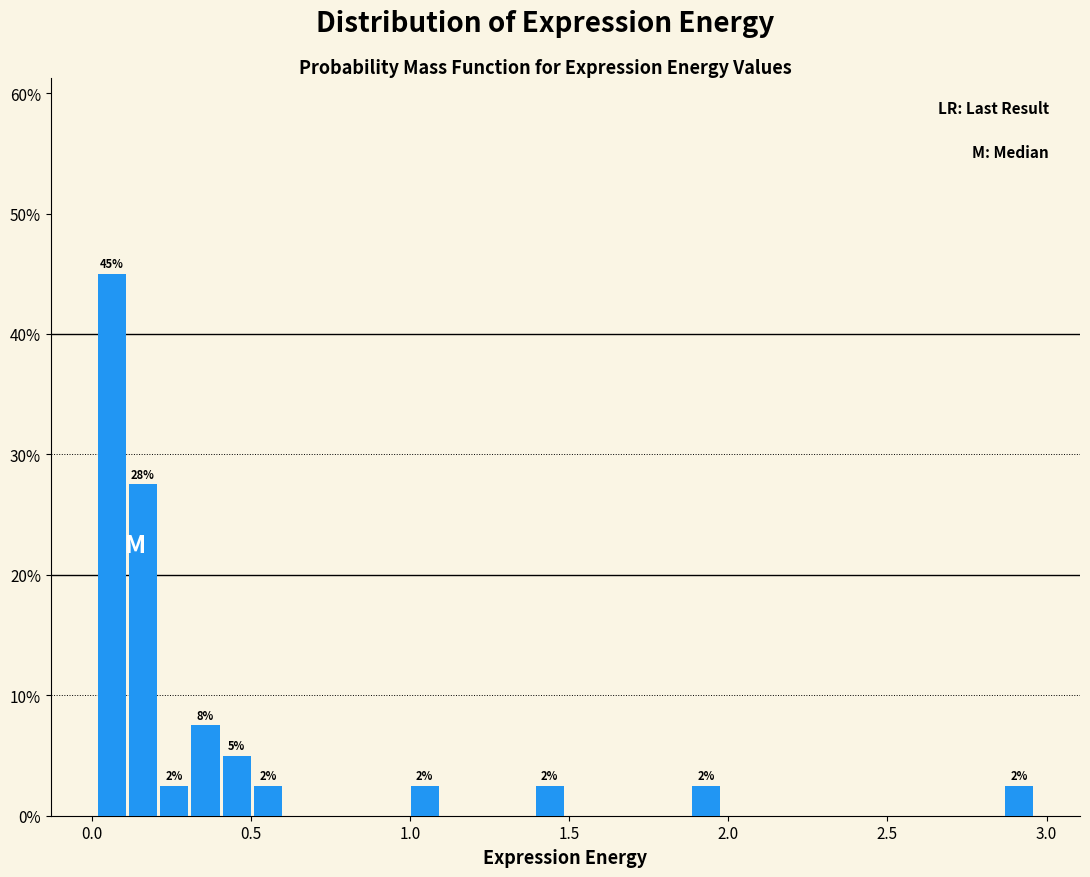

Read against the x-axis, roughly where is the centre of the tallest bar?

0.05